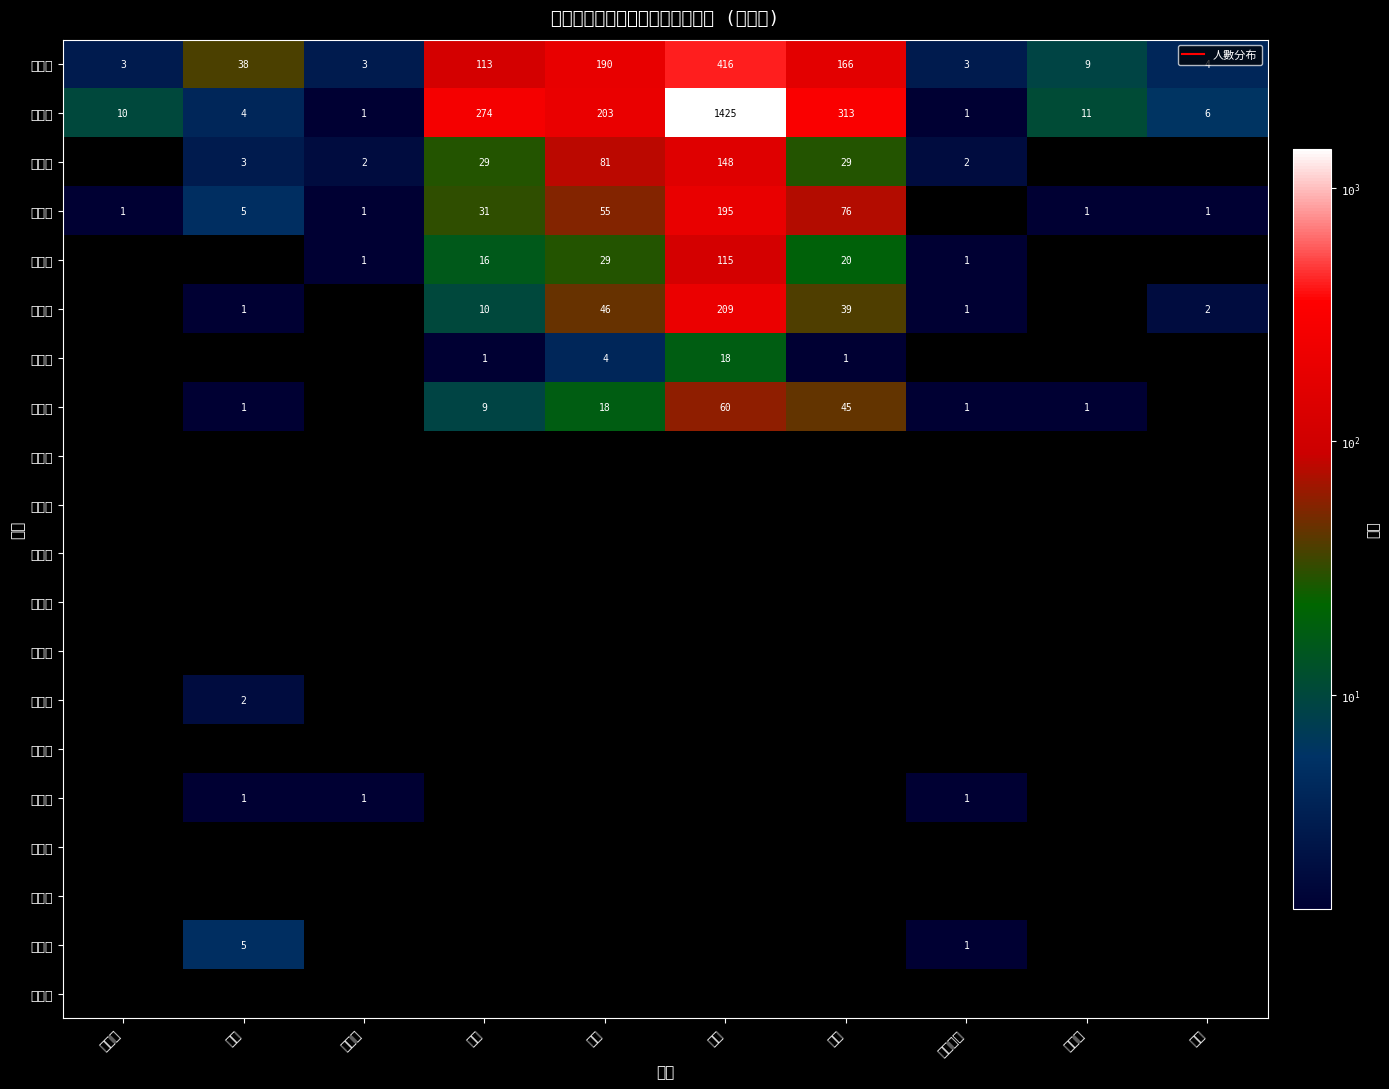

List the series in order of their peak value, lowest first.

苗栗縣, 彰化縣, 南投縣, 雲林縣, 嘉義縣, 臺東縣, 澎湖縣, 基隆市, 嘉義市, 花蓮縣, 屏東縣, 新竹市, 宜蘭縣, 新竹縣, 臺南市, 桃園市, 臺中市, 高雄市, 新北市, 臺北市